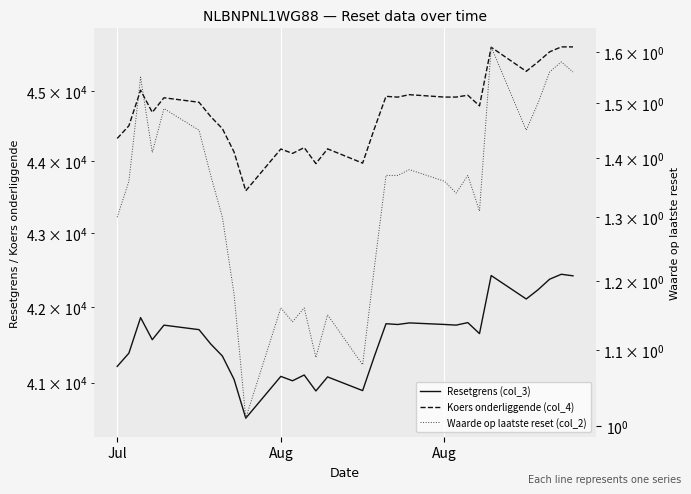

What is the approximate value of Waarde op laatste reset (col_2) at Aug?

1.4